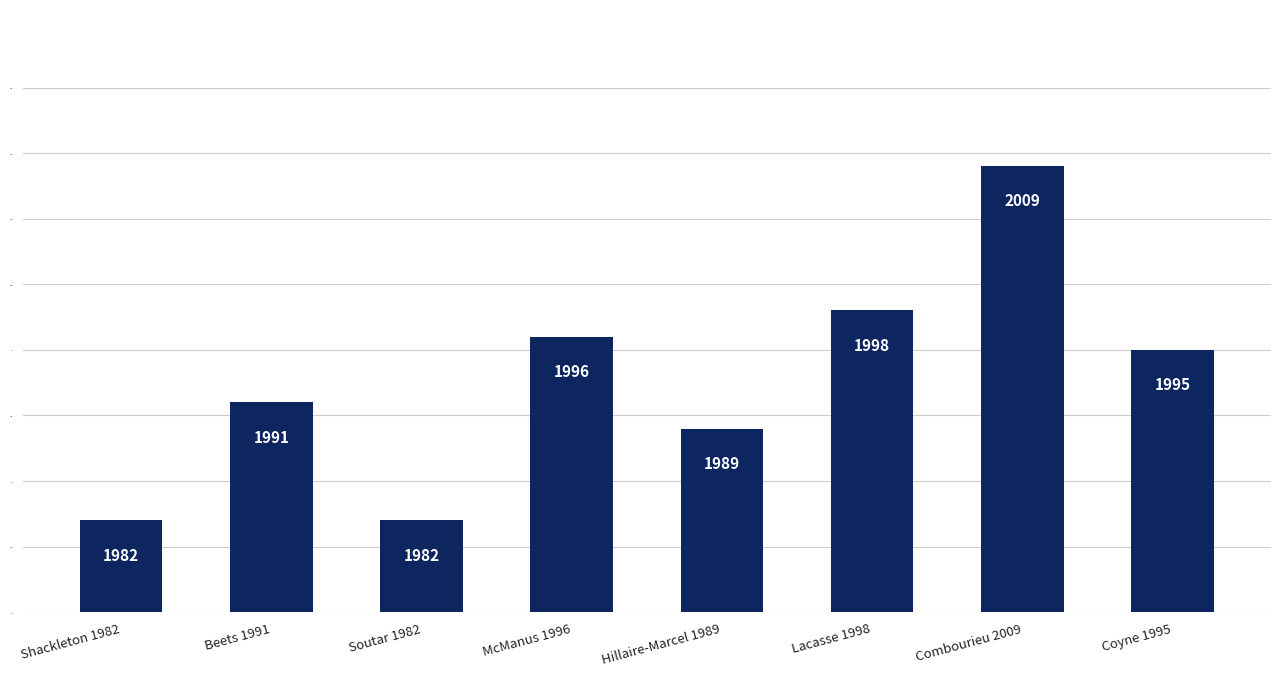

What is the value of the 8th bar from the left?

1995